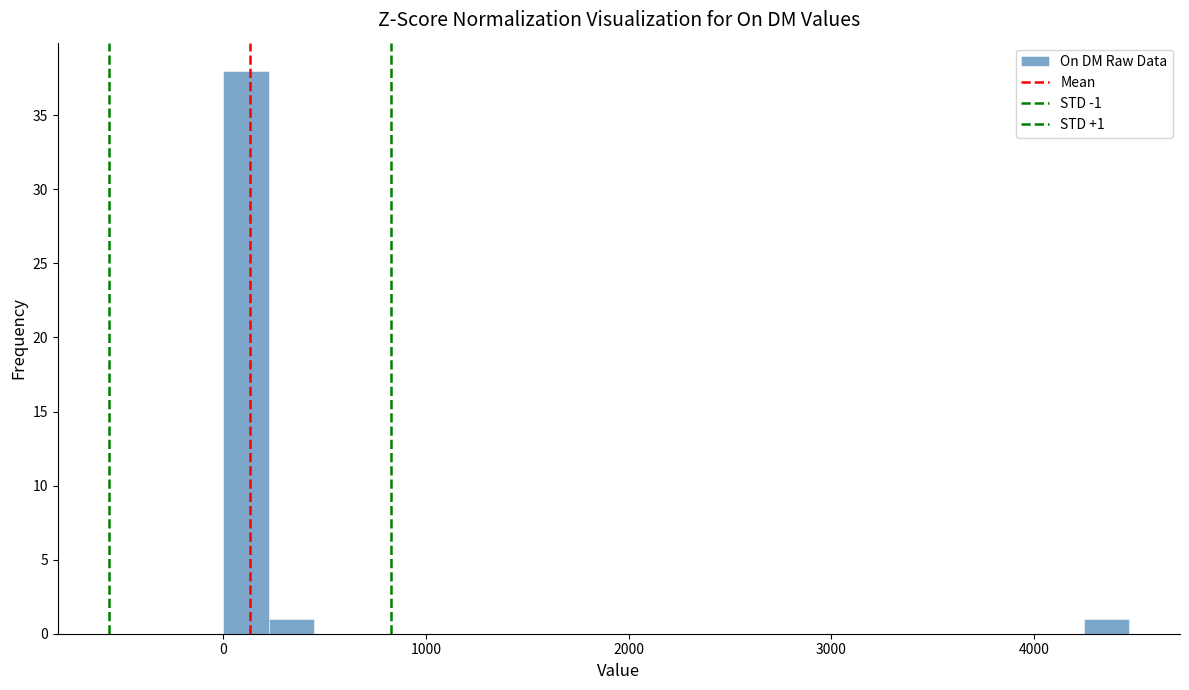

Around what value on the x-axis is the tallest bar? Give the approximate position of its centre, as read against the axis.

100